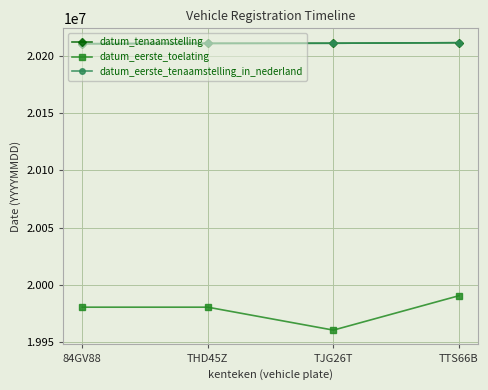

What is the average value of the datum_eerste_toelating series?

19978130